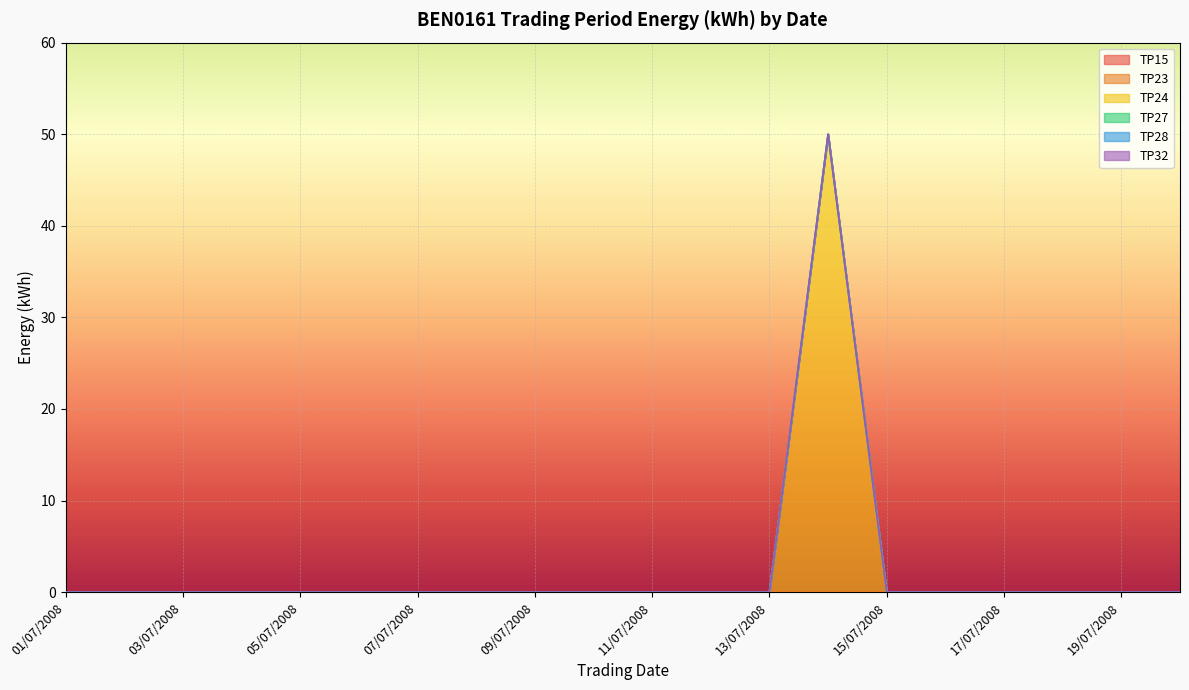

At which label is TP28 closest to 0?

01/07/2008